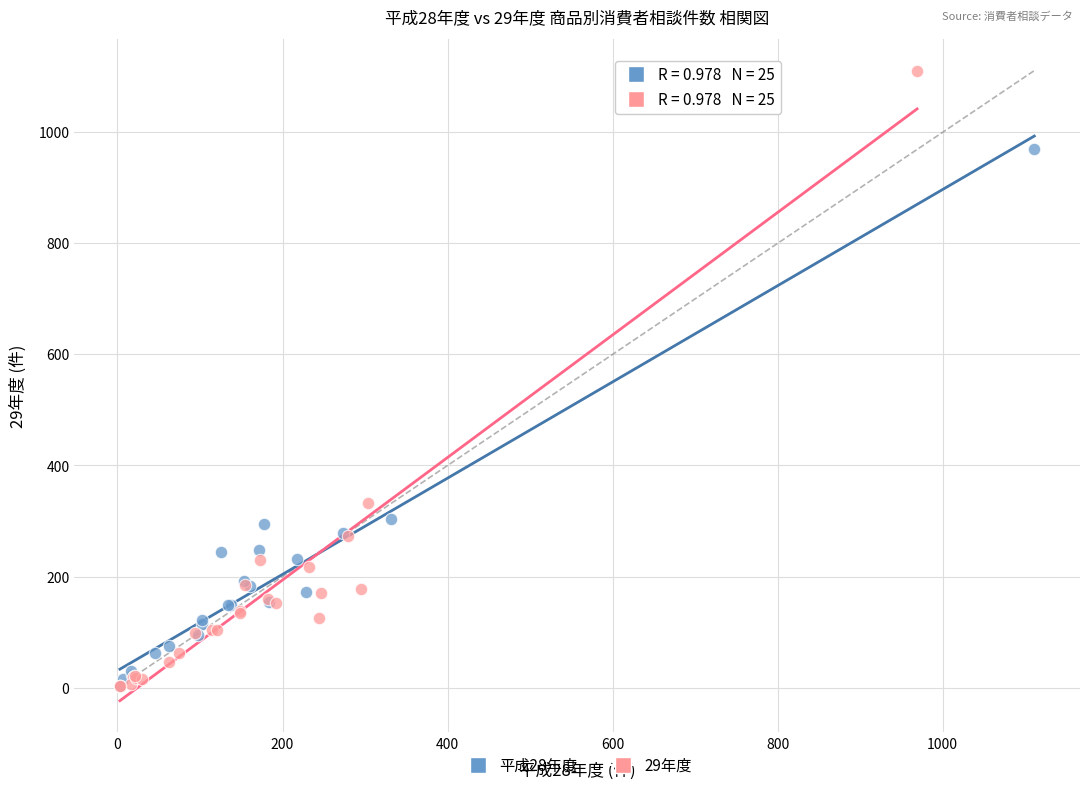

Which series has the largest Y range (max minus min)?

29年度